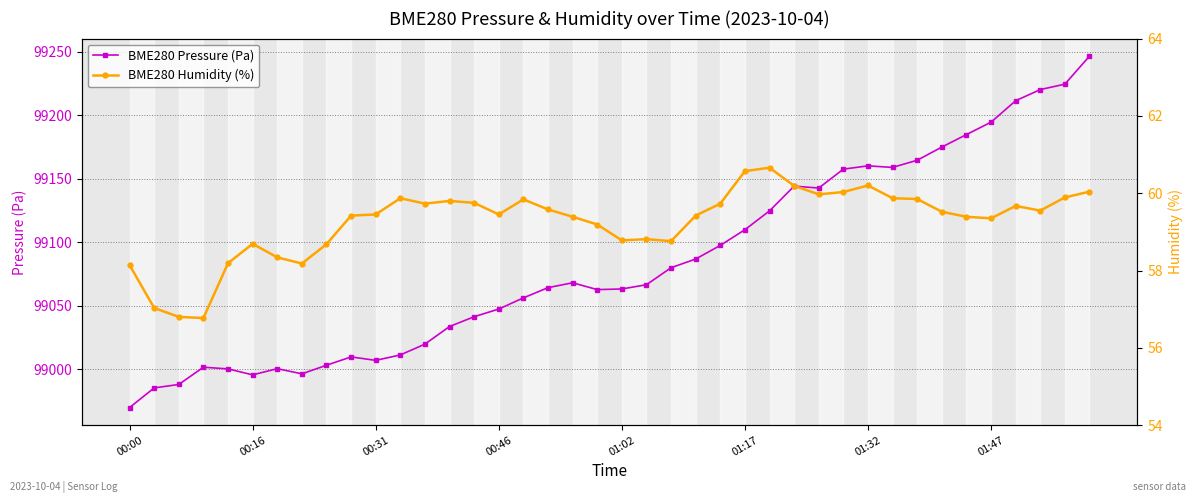

How many interior local peaks does the BME280 Pressure (Pa) series have?

6